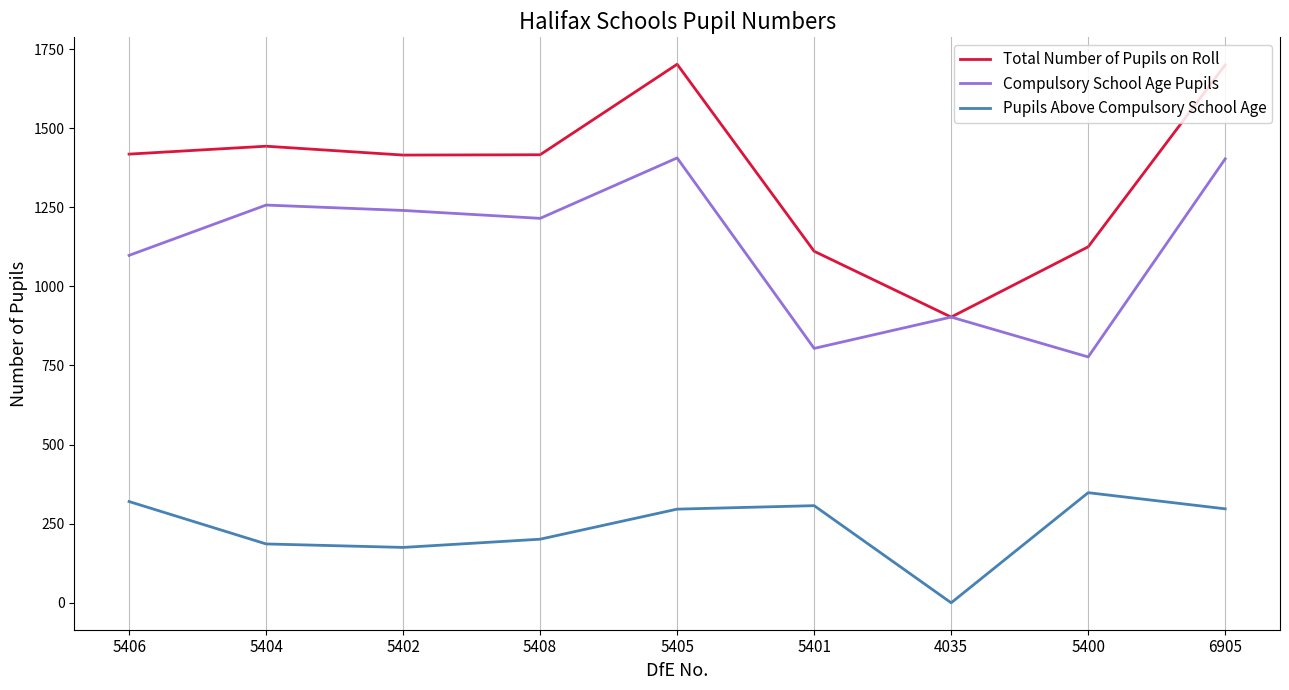

Which series has the largest total across all categories?

Total Number of Pupils on Roll